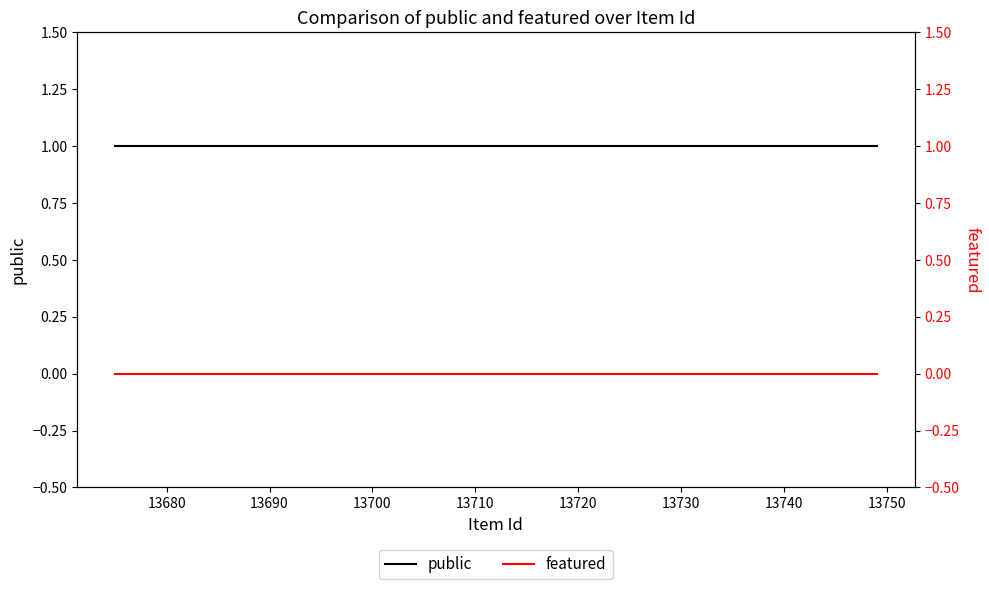

Which series has the largest total across all categories?

public